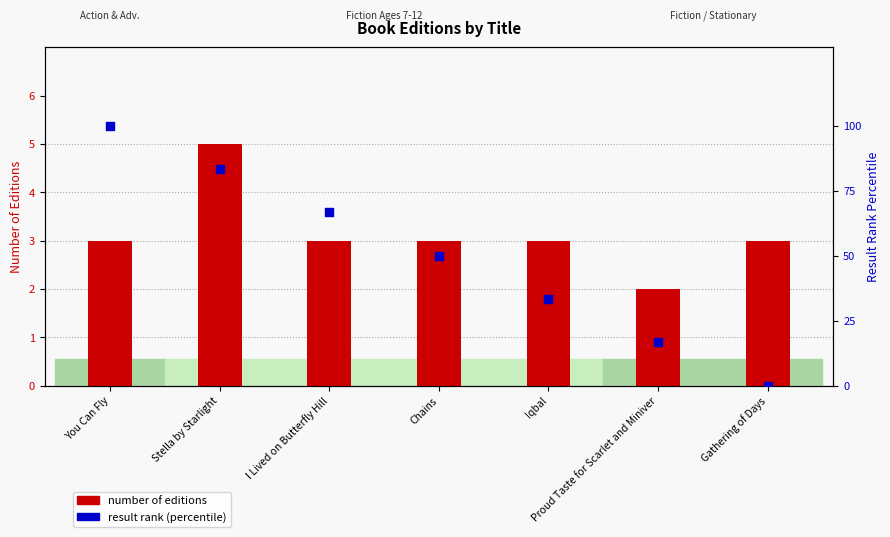

Which series reaches the minimum Y coordinate?

result rank (percentile)